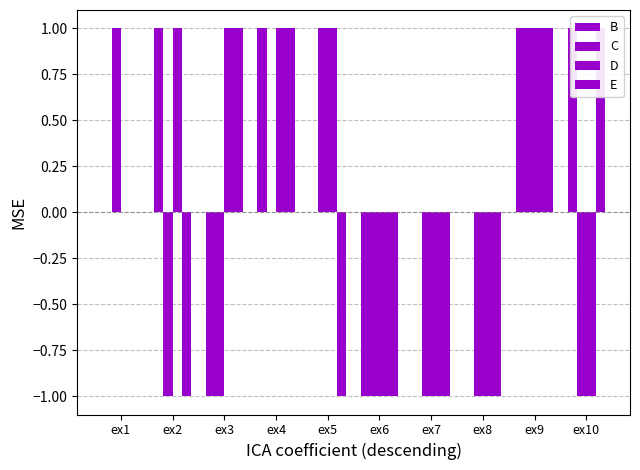

At ex4, list the series in order from largest to smallest.

B, D, E, C